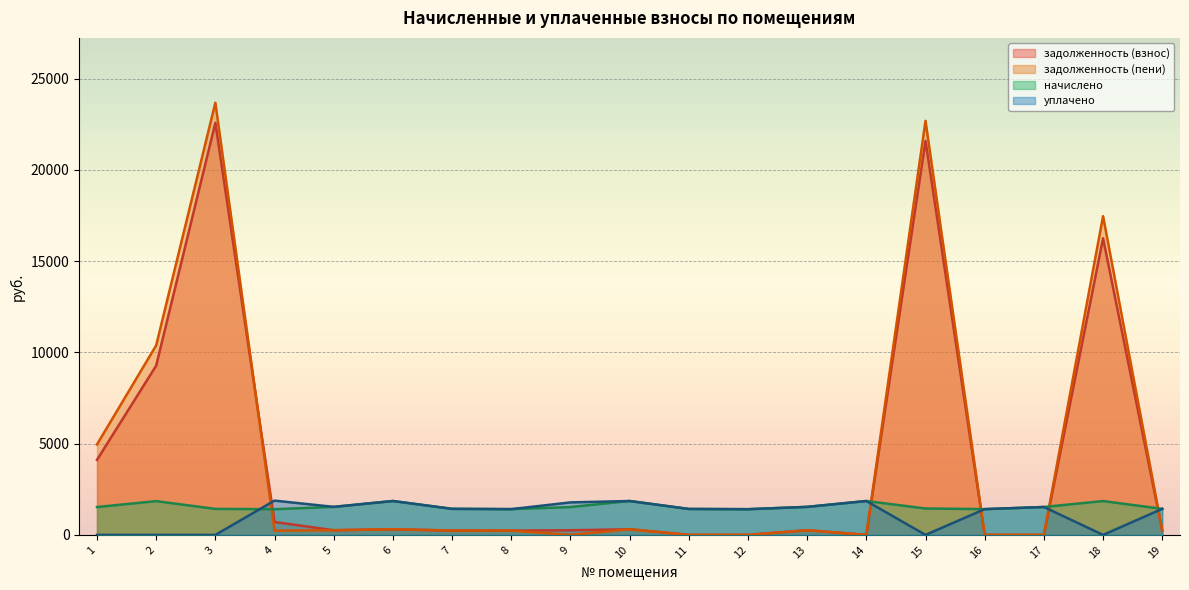

How many times do уплачено and начислено cross each other?

1